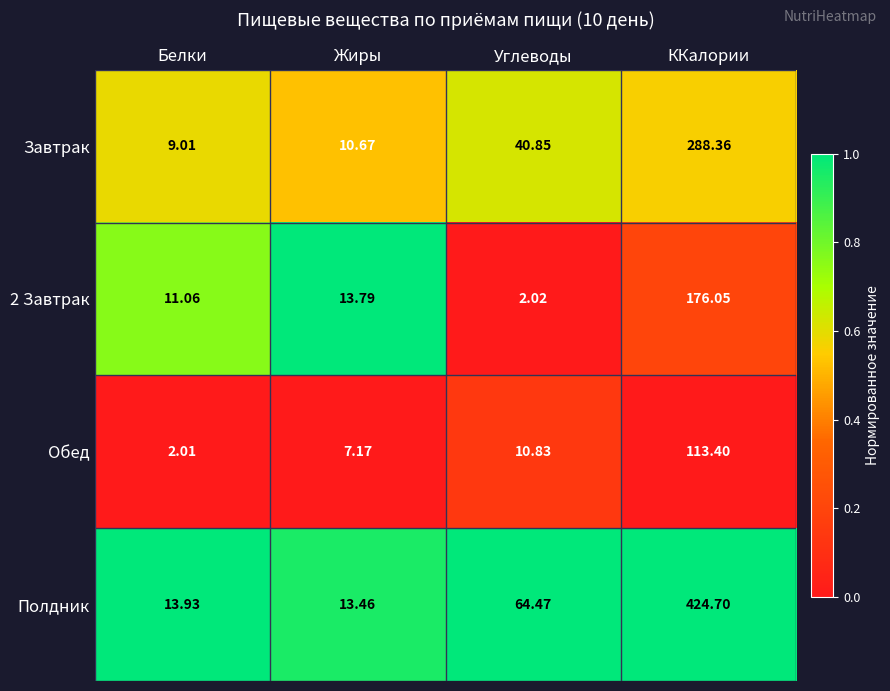

Which series changed the most between Белки and Жиры?

Обед